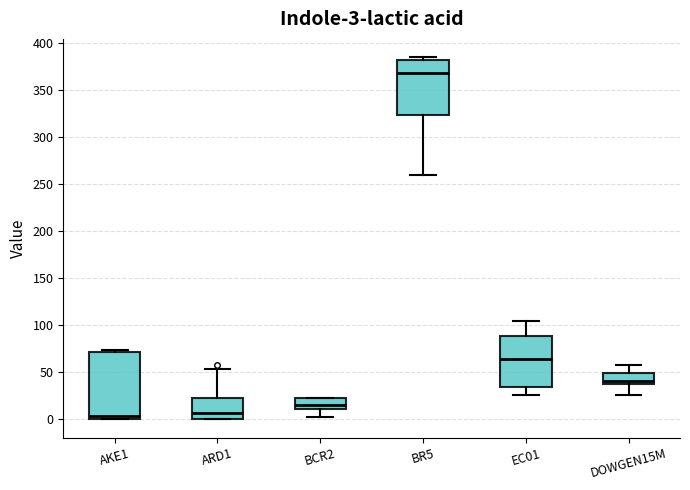

Which box is the tallest, from its lower edge to its upper edge?

AKE1